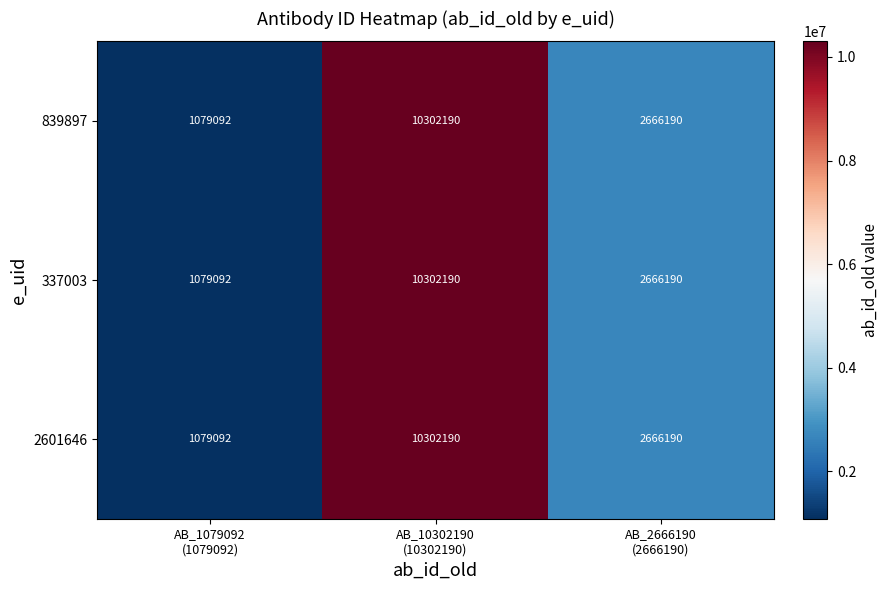

Count the 337003 values in the range 1079092 to 10302190.

3